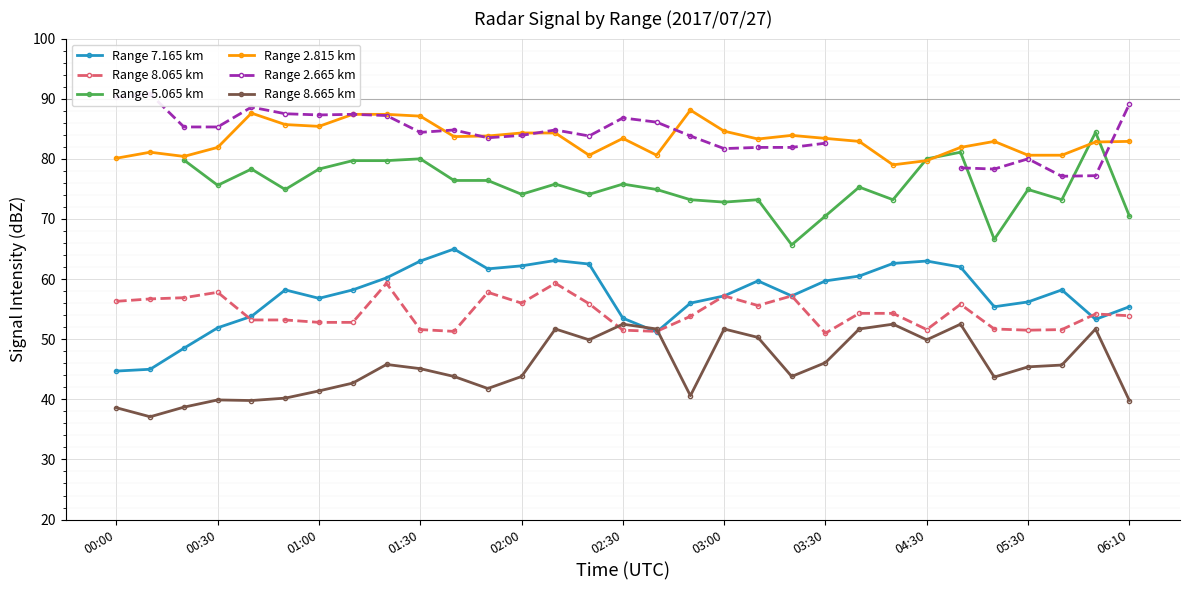

True or false: Range 8.665 km has a value of 52.5 at 02:30.

True